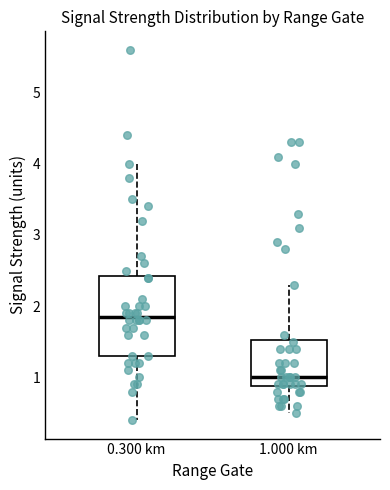

Reading left to right, read every box against the y-axis: the position of its median line, the range the box covers, and the ends of its whiskers. The values are not printed on the chart, so give them approximately, as read against the axis.

0.300 km: median 1.9, box 1.3 to 2.4, whiskers 0.4 to 4.0
1.000 km: median 1.0, box 0.9 to 1.5, whiskers 0.5 to 2.3